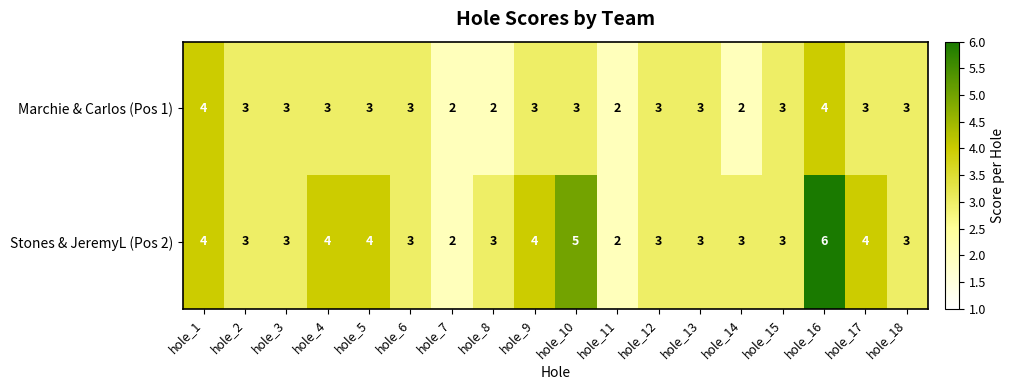

How many values in the Marchie & Carlos (Pos 1) series are below 3?

4